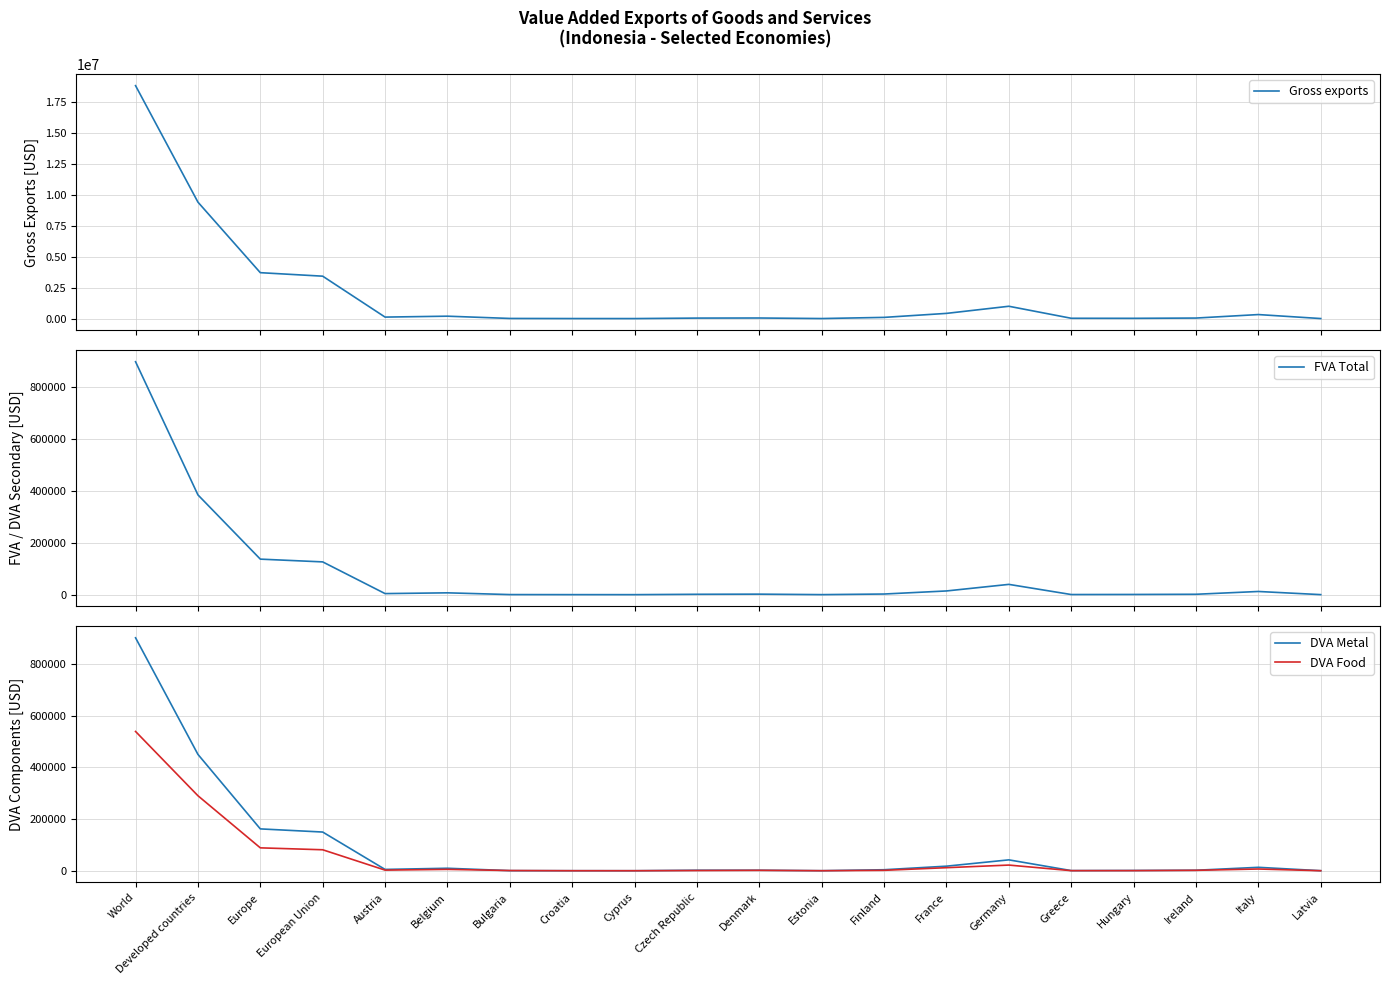

What is the value of the DVA Food point at the 3rd from the left?

88572.4